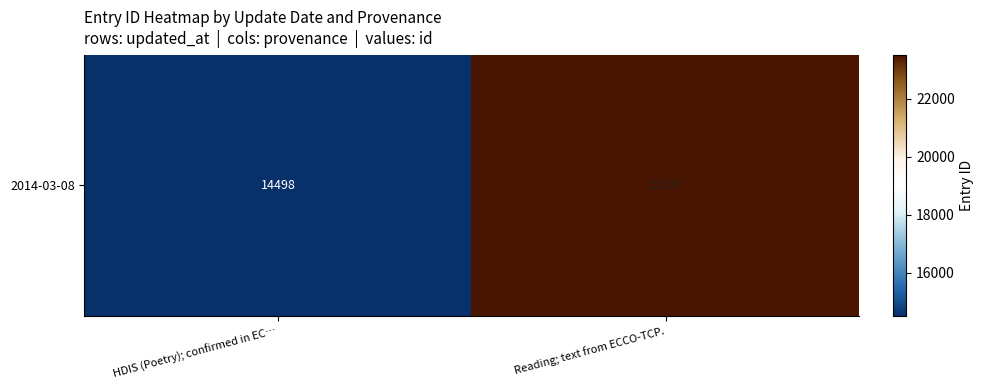

Reading right to left, extract all data points from this chart.

23517	14498